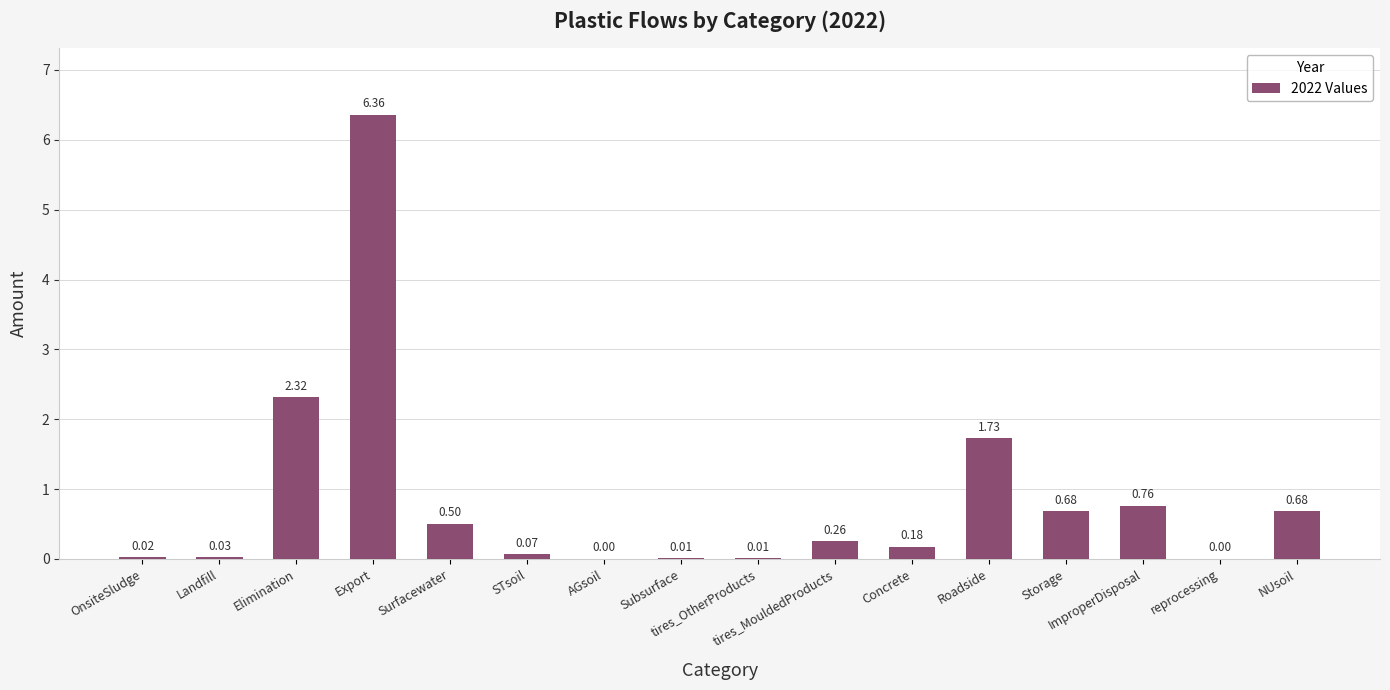

Between AGsoil and ImproperDisposal, which is larger?

ImproperDisposal